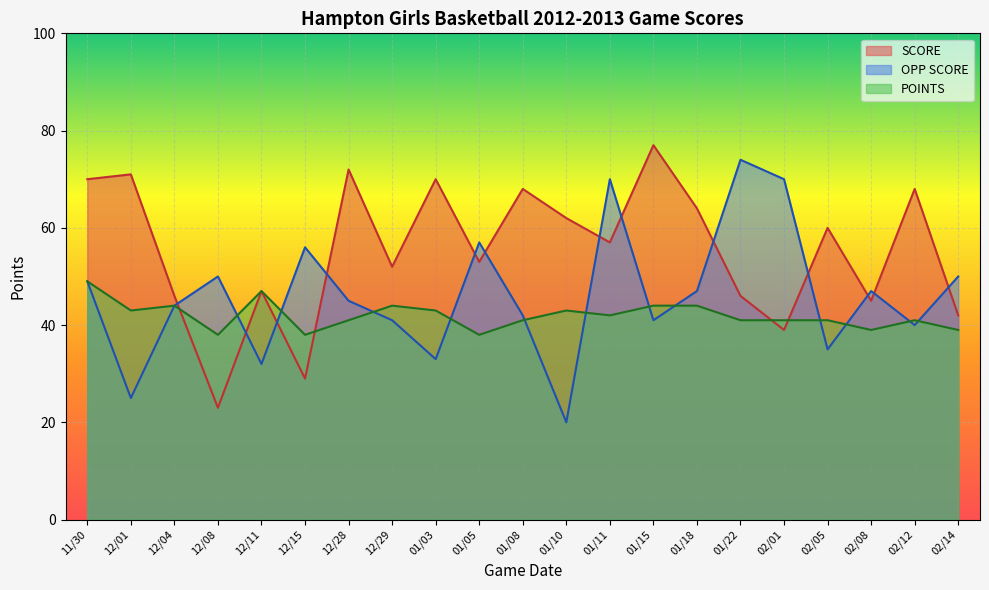

What is the value of the OPP SCORE point at the 19th from the left?

47